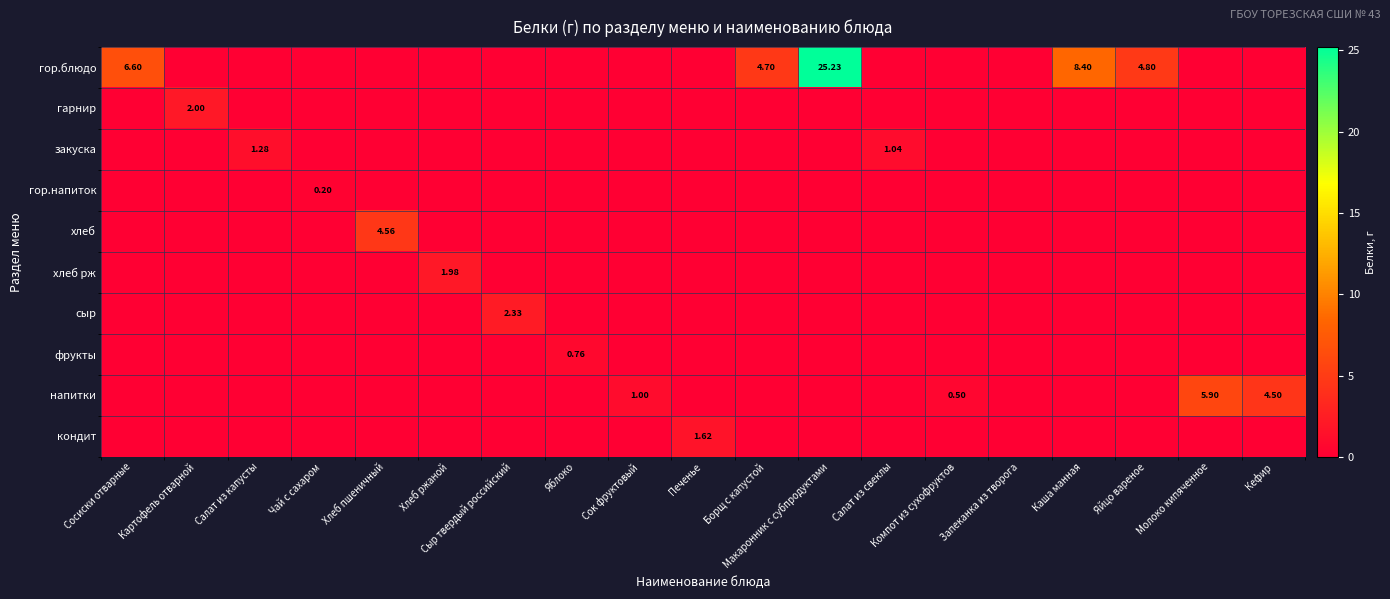

Is it true that кондит equals 0.0 at Молоко кипяченное?

True